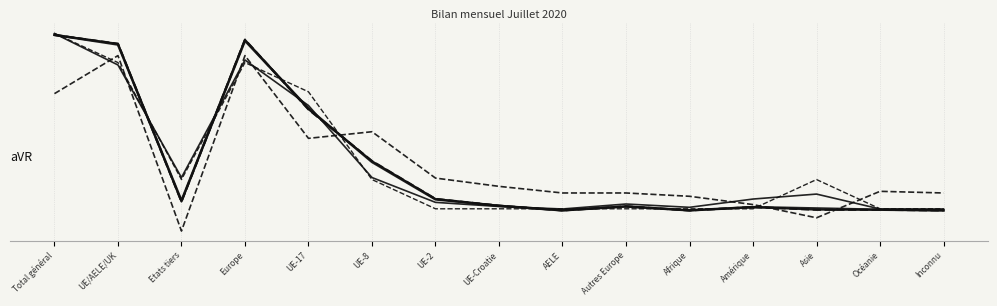

Reading right to left, extract all data points from this chart.

Augmentations: -0.3	-0.3	-0.3	-0.2	-0.3	-0.2	-0.3	-0.2	-0.2	0.0	0.3	0.7	-0.2	0.7	0.7
Total entrées: -0.3	-0.3	-0.3	-0.2	-0.3	-0.2	-0.3	-0.2	-0.2	0.0	0.3	0.7	-0.2	0.7	0.7
Total départs: -0.3	-0.3	-0.2	-0.2	-0.2	-0.2	-0.3	-0.2	-0.2	-0.1	0.3	0.6	-0.1	0.6	0.7
Immigrations effectives: -0.3	-0.3	-0.3	-0.2	-0.3	-0.2	-0.3	-0.2	-0.2	0.0	0.3	0.7	-0.2	0.7	0.7
Solde migratoire: -0.2	-0.2	-0.3	-0.2	-0.2	-0.2	-0.2	-0.1	-0.1	0.2	0.1	0.6	-0.4	0.6	0.4
Réactivations: -0.3	-0.3	-0.1	-0.3	-0.3	-0.3	-0.3	-0.3	-0.3	-0.1	0.4	0.6	-0.1	0.6	0.7